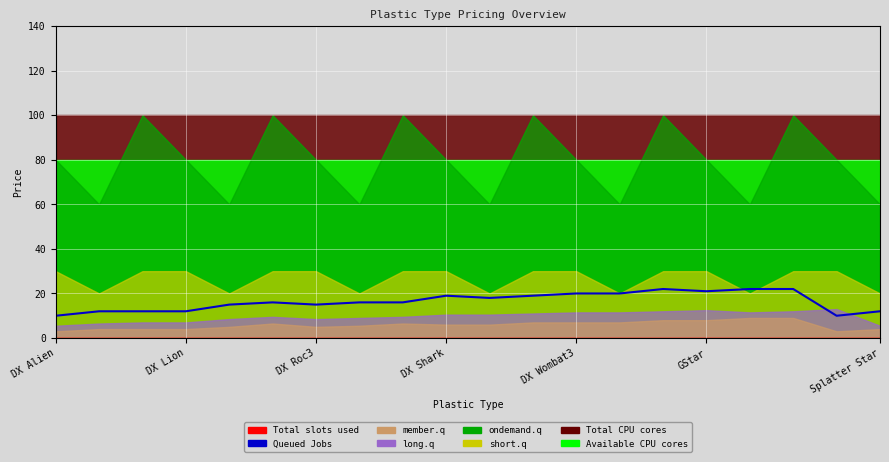

True or false: the data shows 7.4 at DX Wombat3.

False